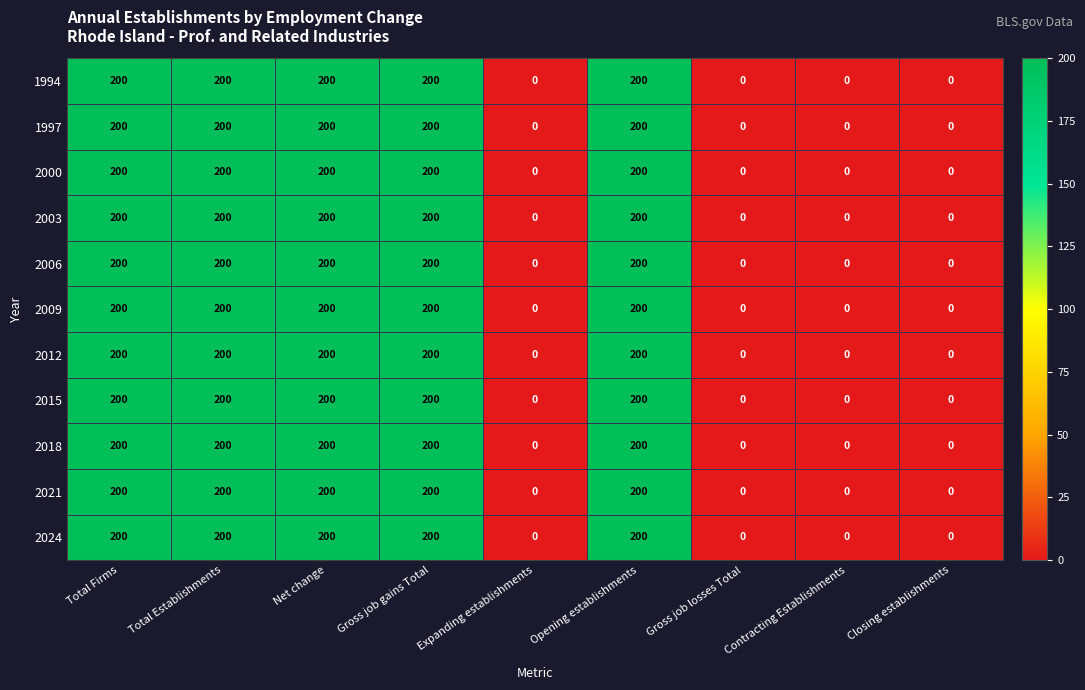

Count the 1997 values in the range 0 to 200.

9